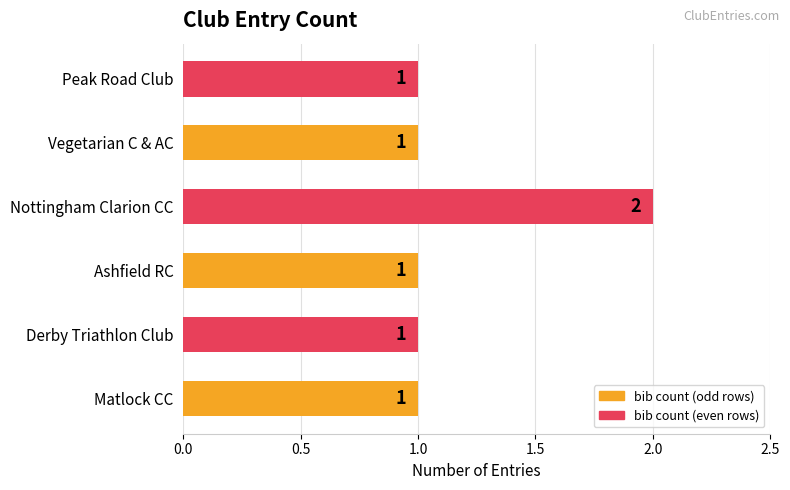

Which label corresponds to the largest value in the chart?

Nottingham Clarion CC